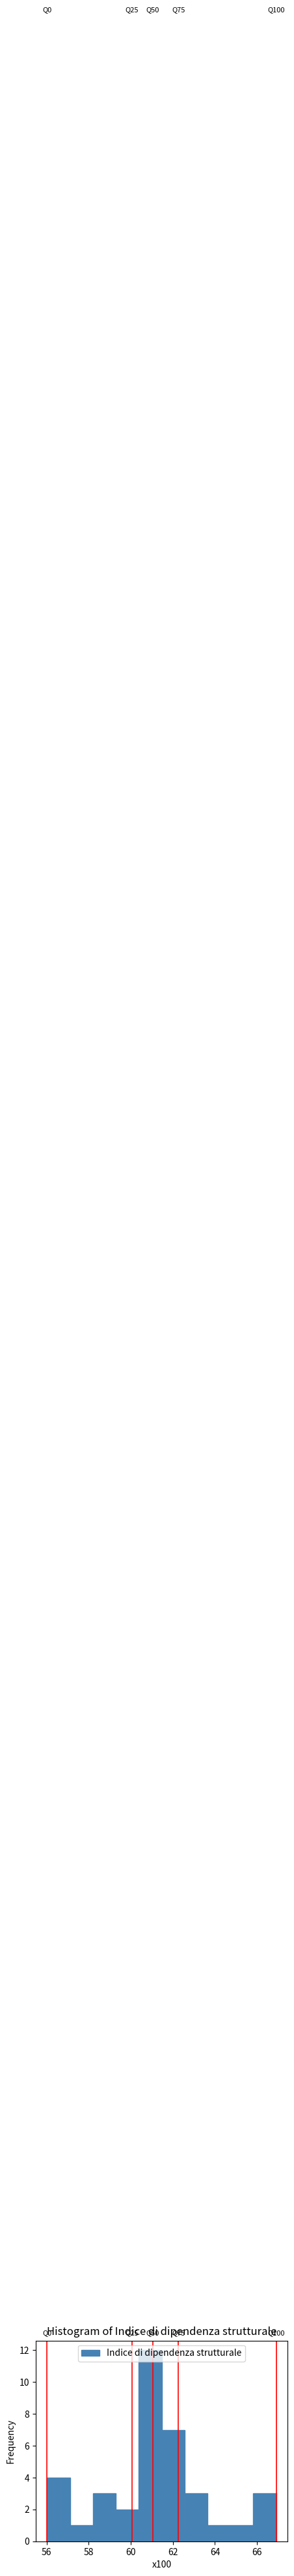

Over which range of the x-axis is the bar tallest?

60.4 to 61.4